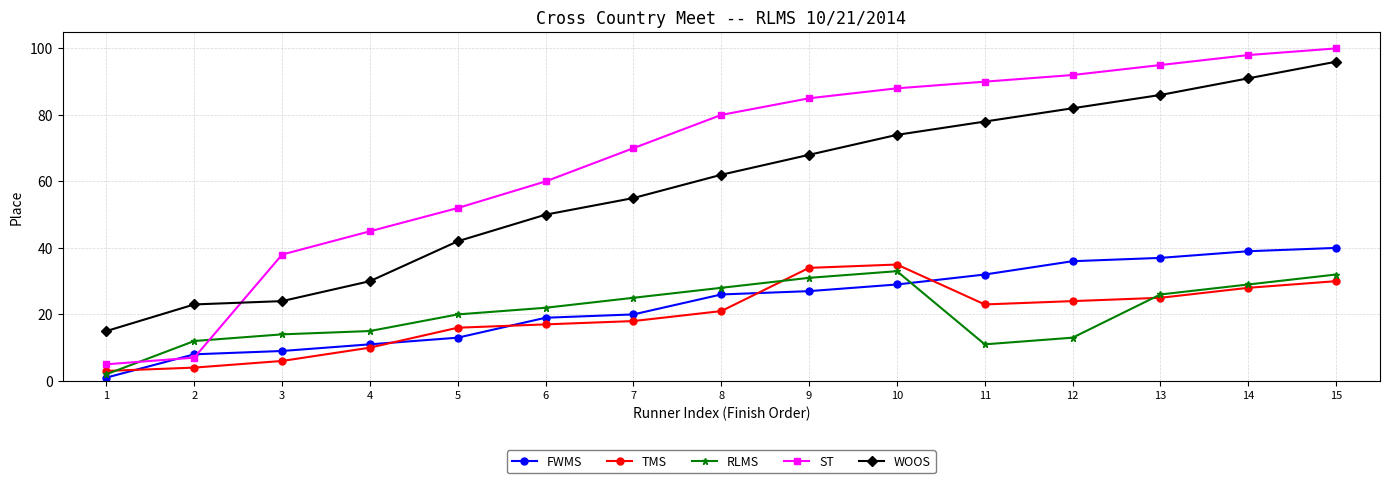

The ST series shows 11 at 2. True or false?

False